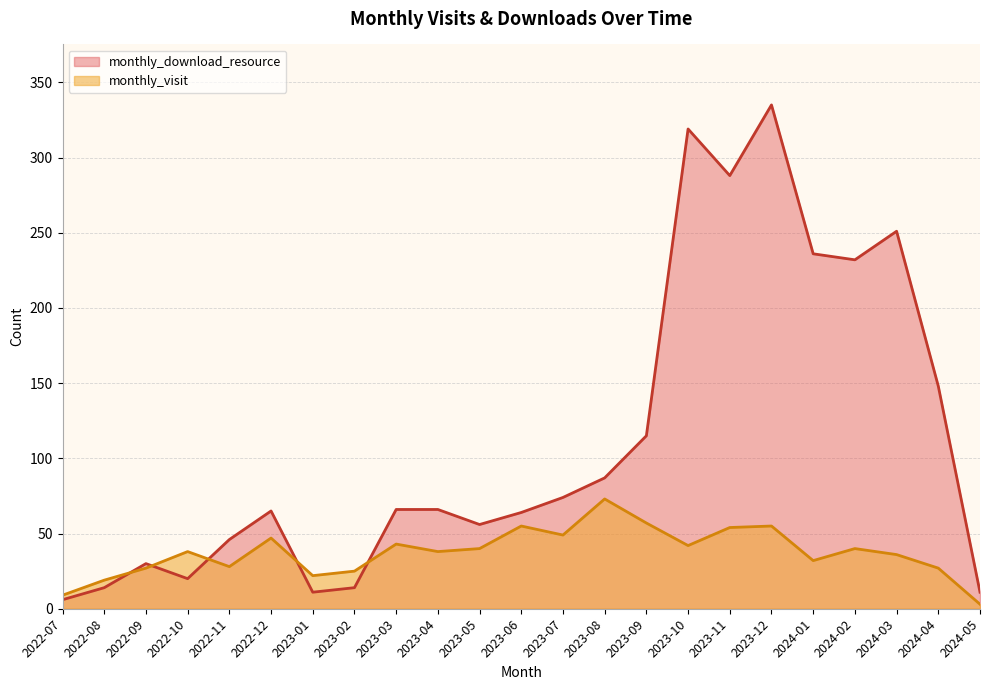

What position from the left is 2022-12?

6